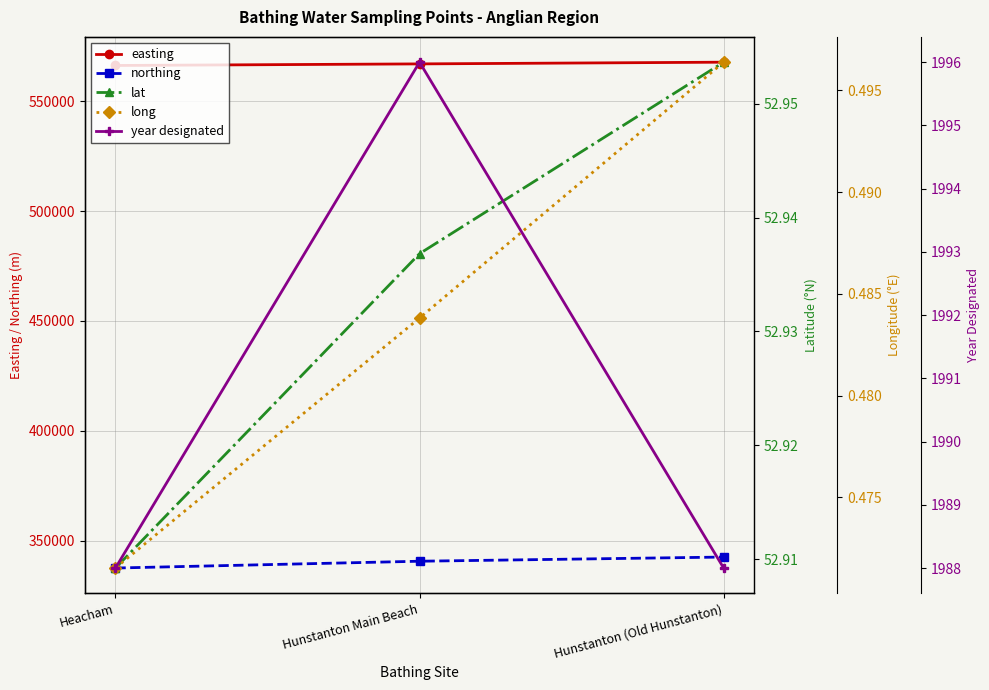

How many categories are shown in the chart?

3